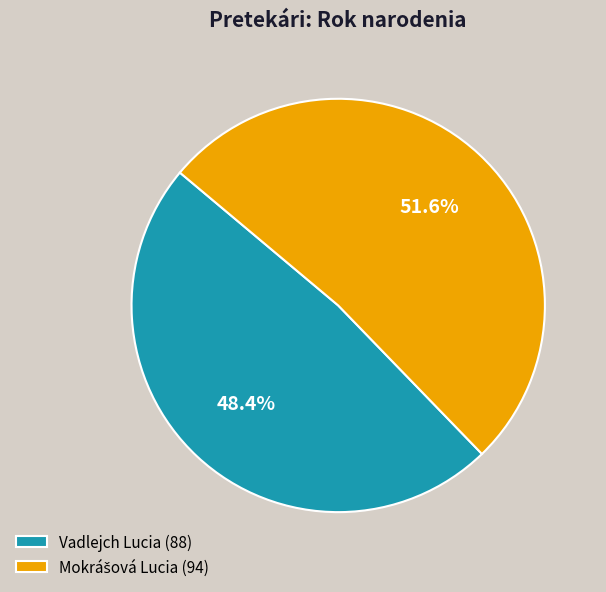

To the nearest percent, what is the difference between the largest and smallest slice percentages?

3%